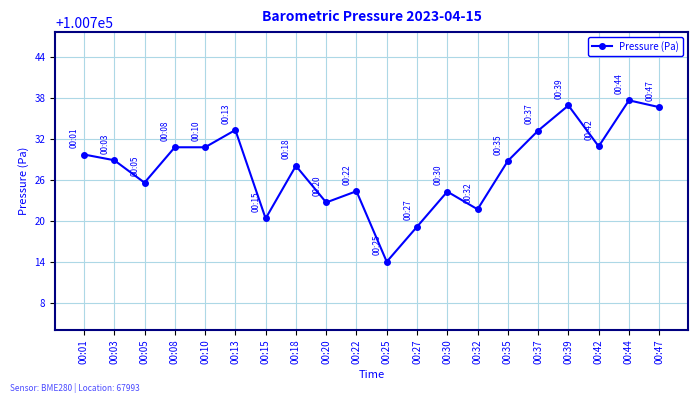

Between 00:22 and 00:15, which is larger?

00:22